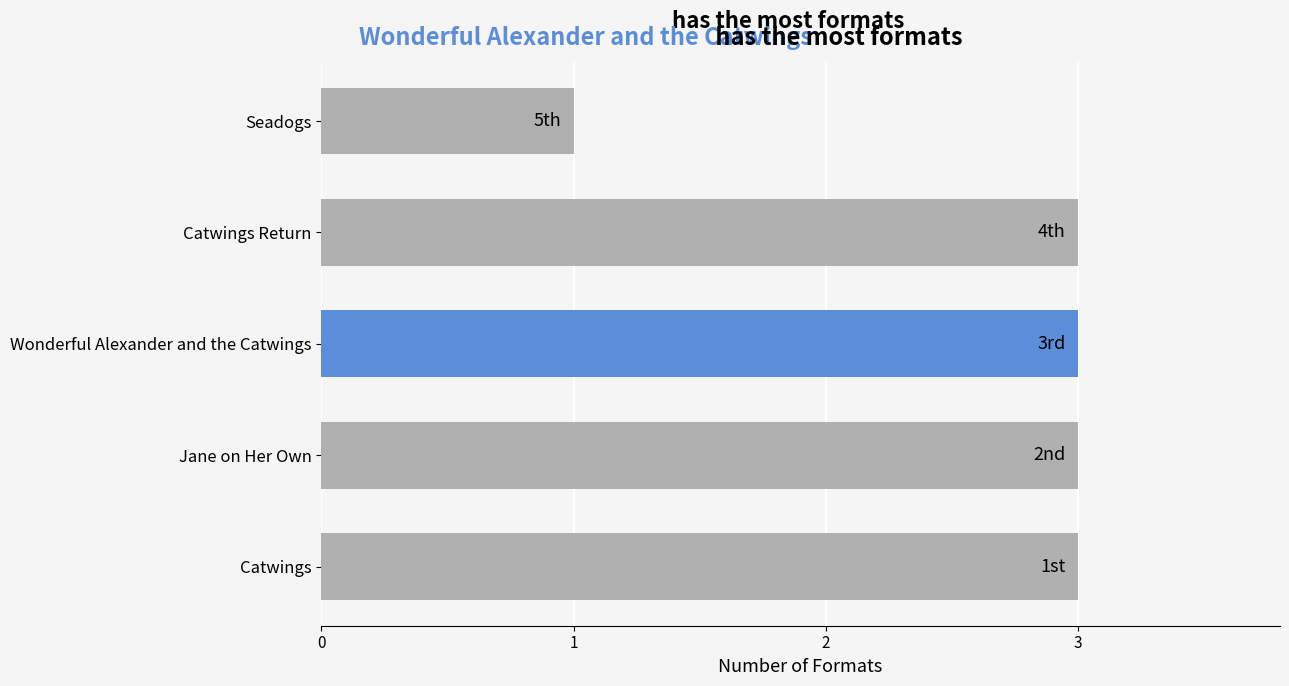

How many distinct data groups are displayed?

1